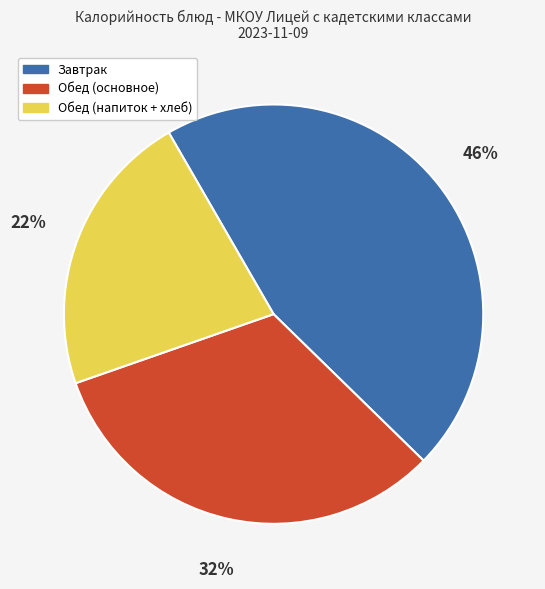

Which category has the biggest portion of the pie?

Завтрак